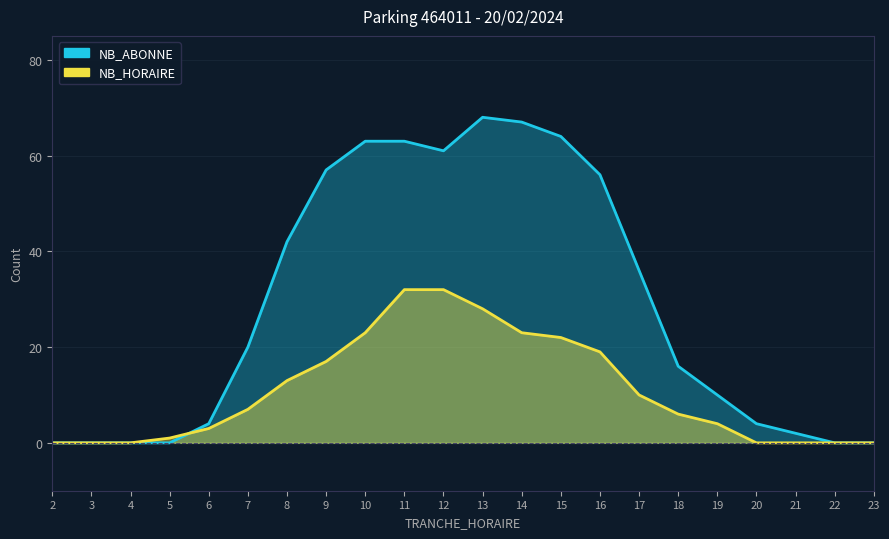

How many distinct data groups are displayed?

2